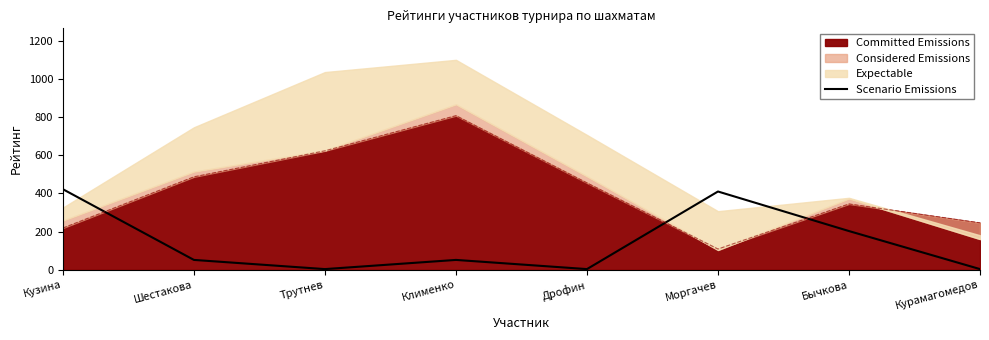

What is the smallest value displayed?

4